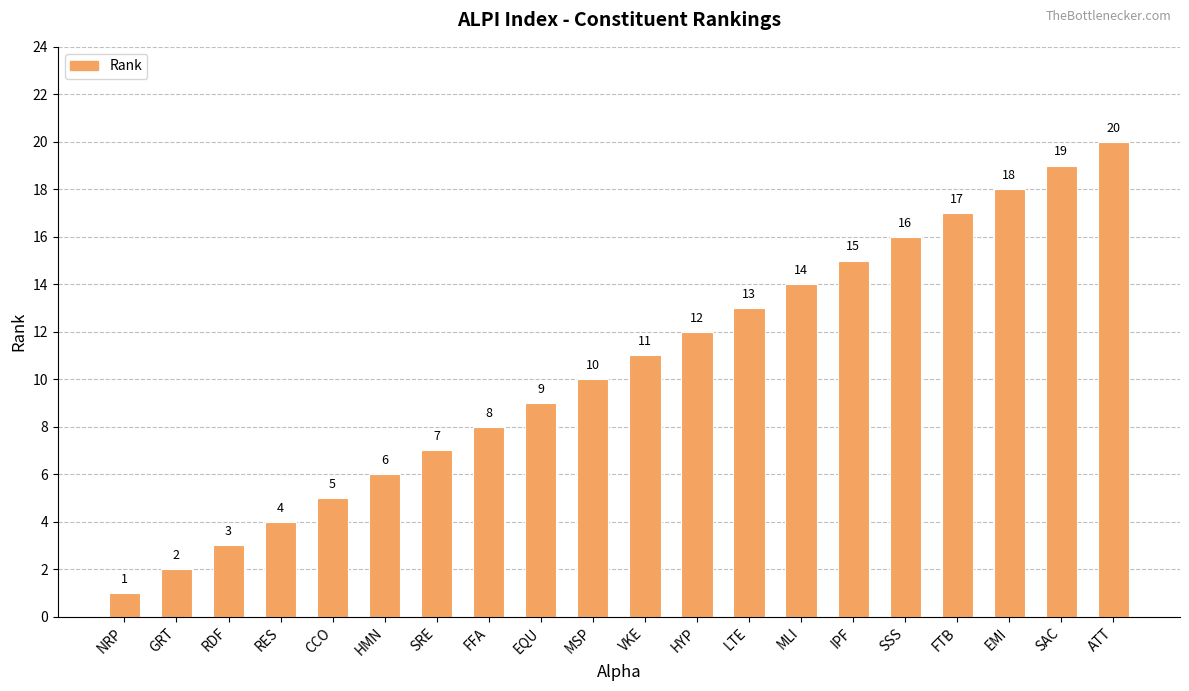

What is the approximate value at EMI, to the nearest 5?

20